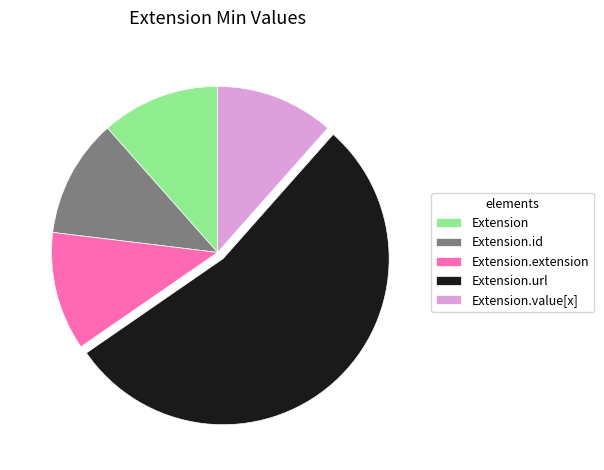

Combined, do Extension.url and Extension.id account for over 50%?

Yes